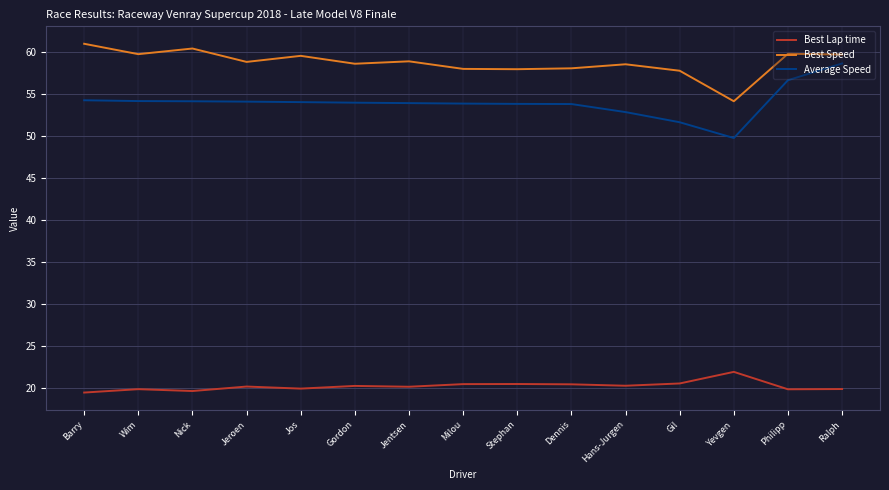

What is the difference between the Best Speed values at Wim and Hans-Jurgen?

1.2